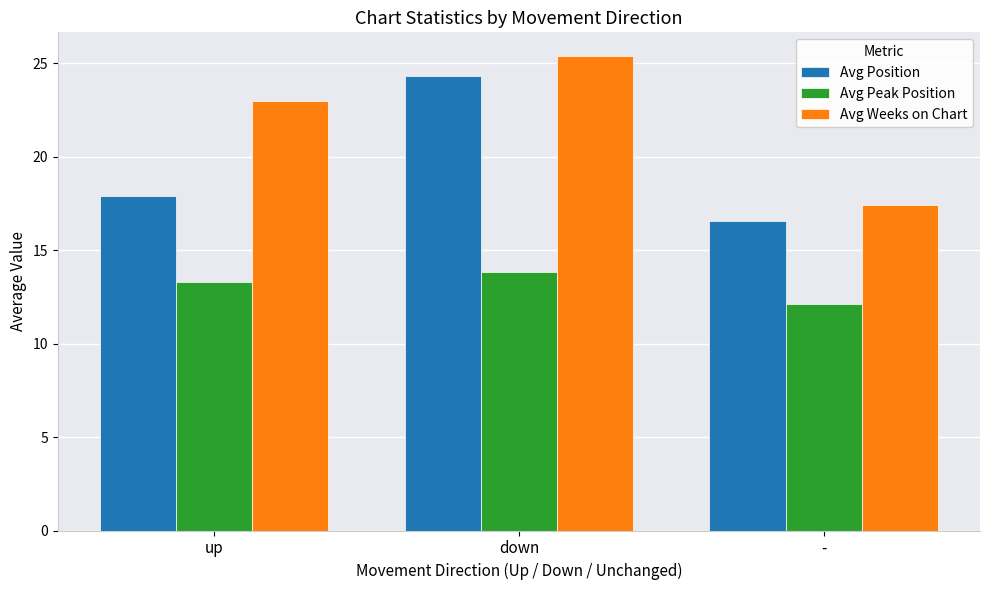

How many categories are shown in the chart?

3